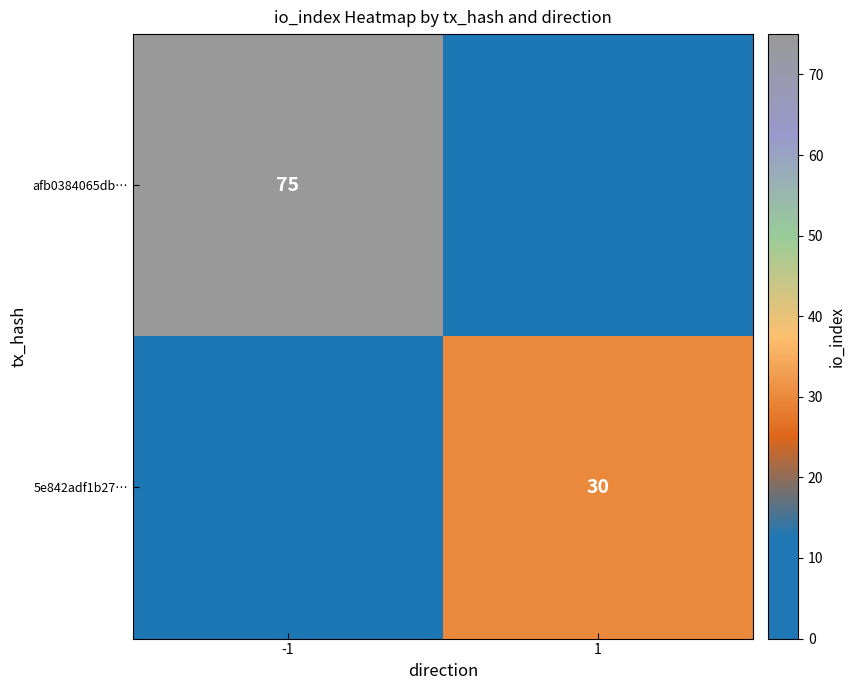

The value of afb0384065db… at -1 is 75. True or false?

True